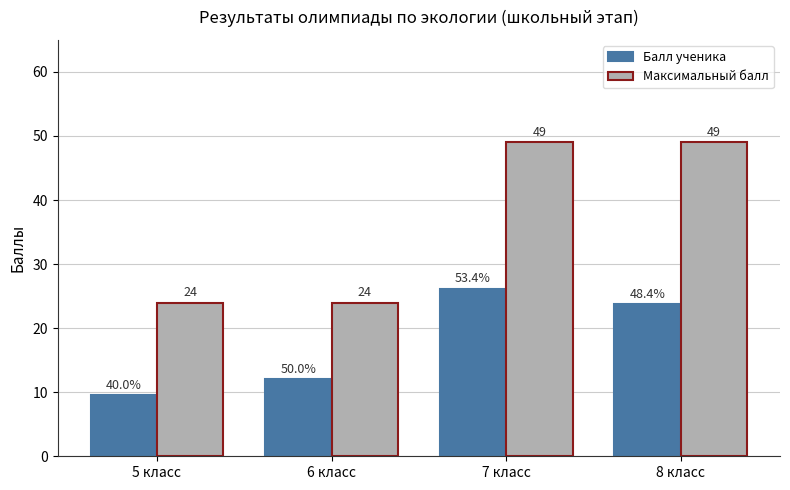

What is the difference between the maximum and second lowest values in the Балл ученика series?

14.2